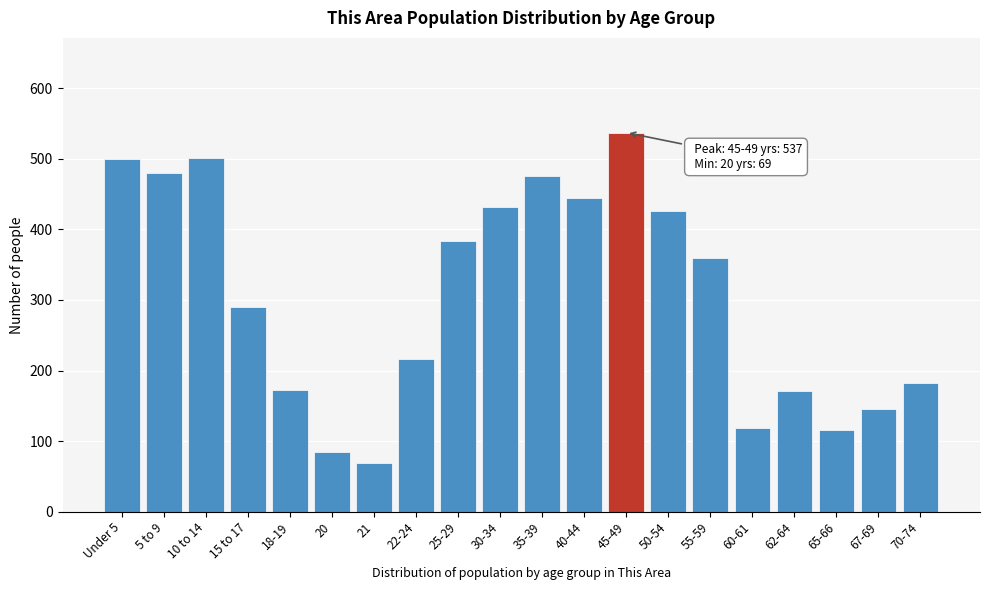

What is the greatest value displayed?

537